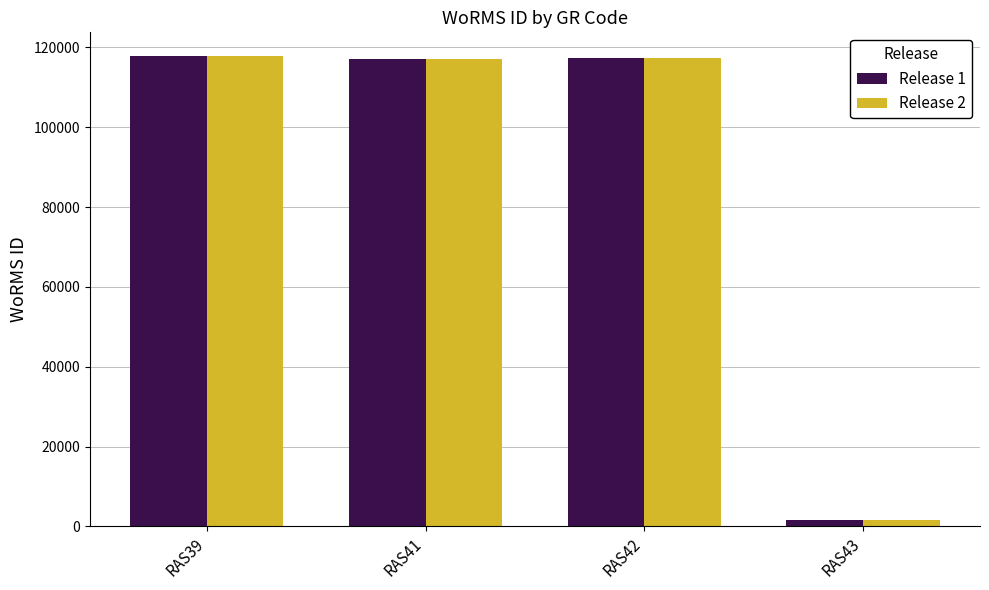

At how many categories does at least one series exceed 70185?

3